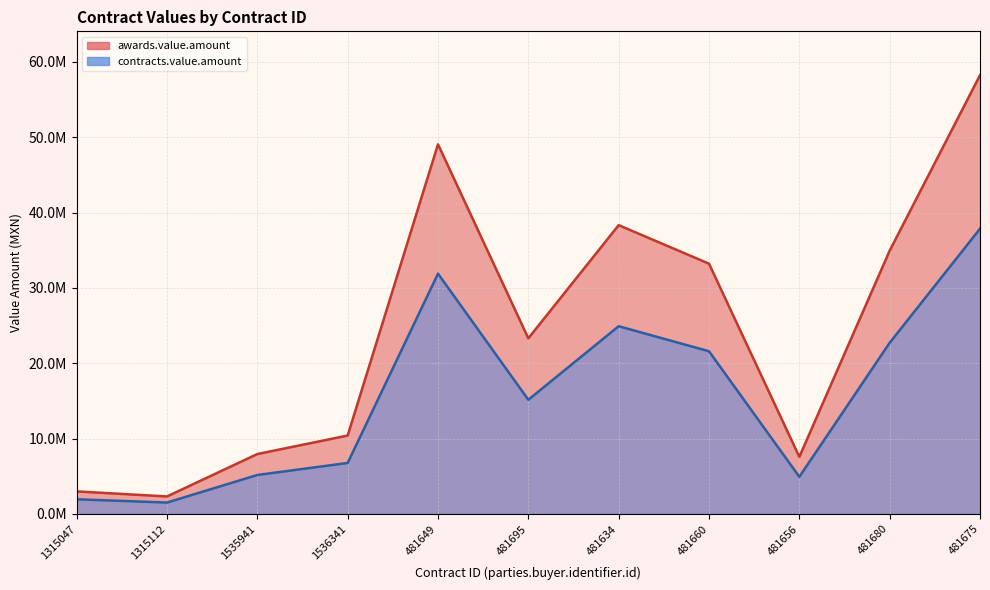

What is the difference between the awards.value.amount values at 481656 and 481695?

15734466.0